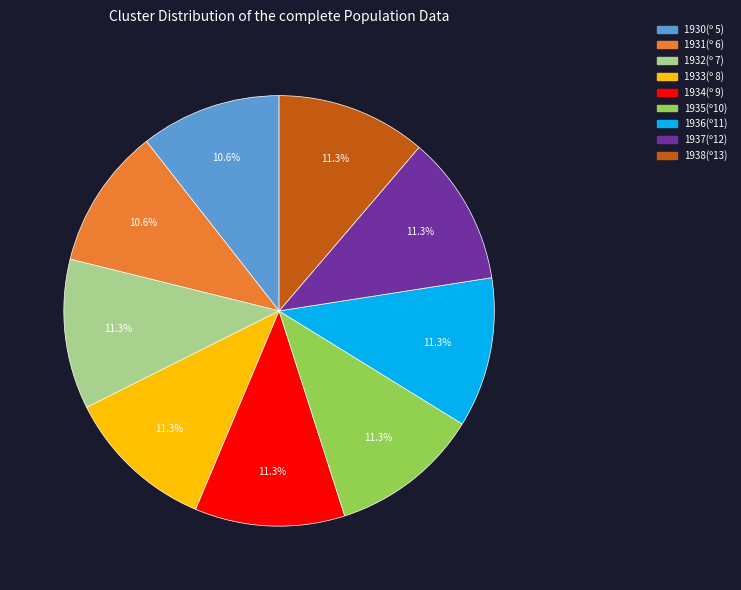

Does 1934(º 9) represent more than half of the total?

No